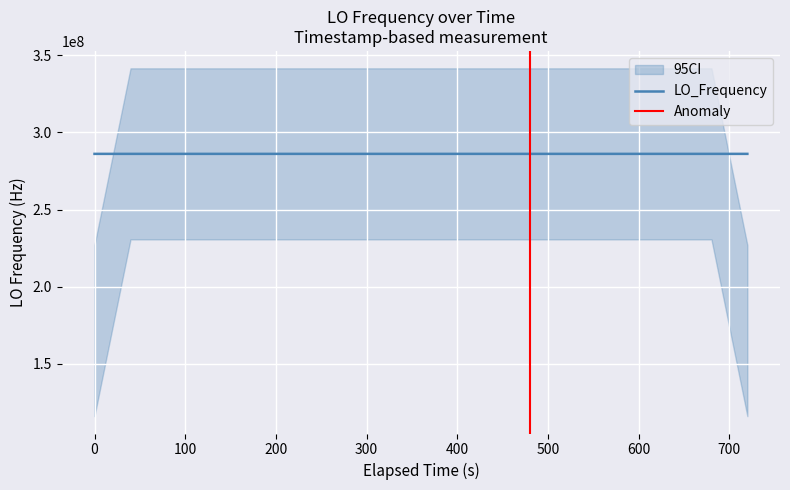

What is the minimum value shown in the chart?

286042879.4